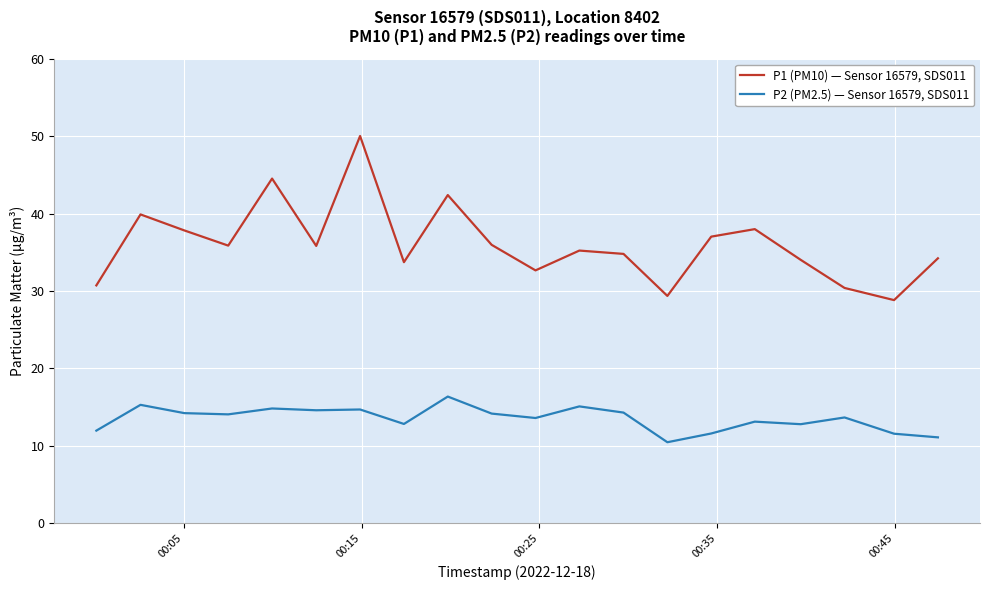

True or false: P2 (PM2.5) — Sensor 16579, SDS011 and P1 (PM10) — Sensor 16579, SDS011 cross at least once.

False